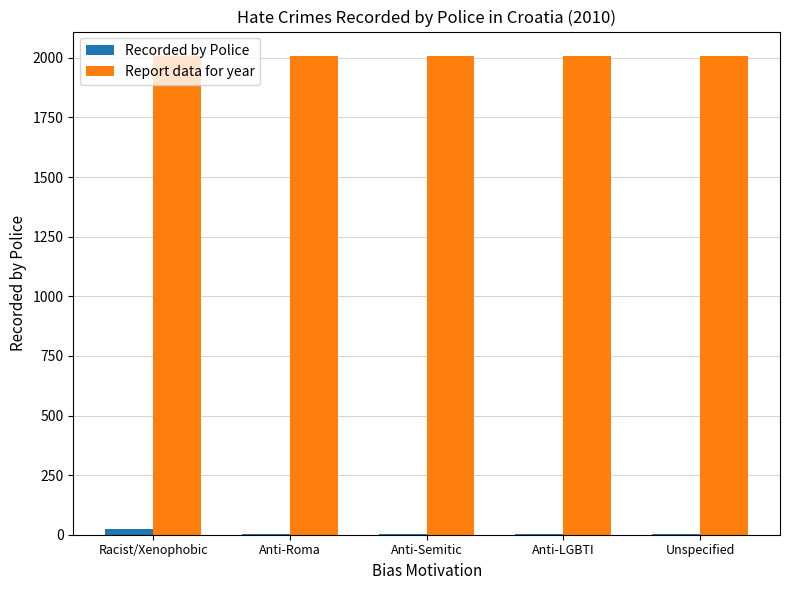

The value of Report data for year at Anti-Roma is 2010. True or false?

True